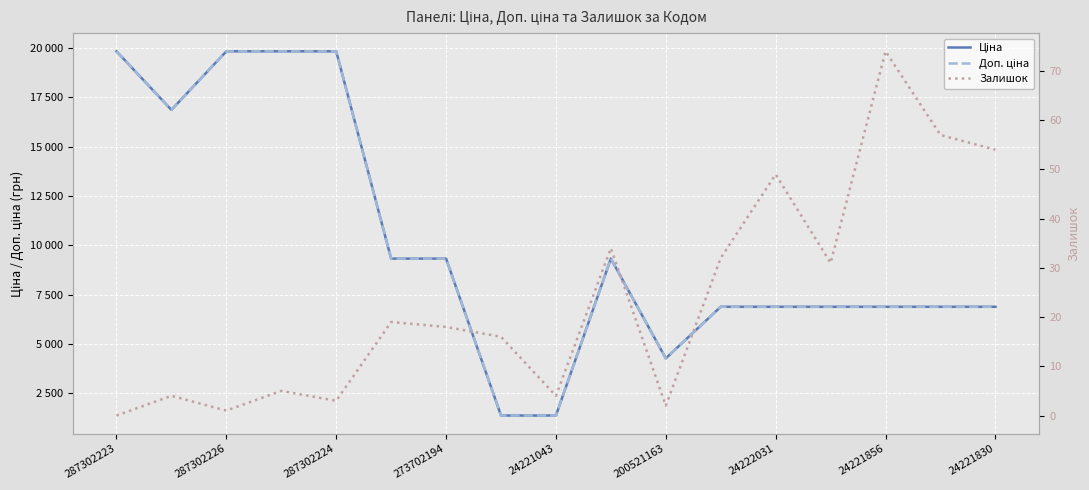

True or false: Доп. ціна has a value of 4927.9 at 200521163.

False